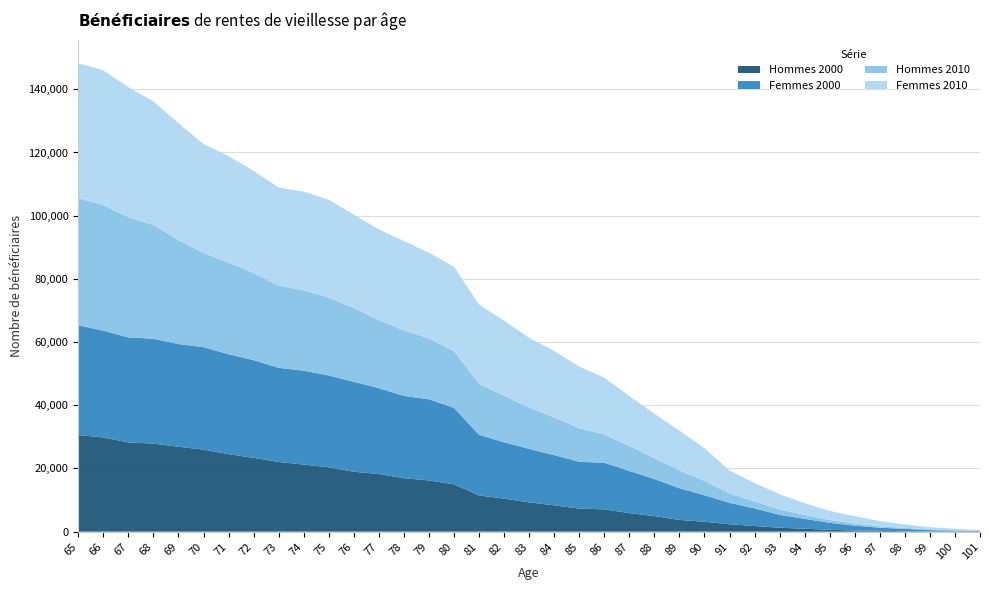

Reading left to right, list all the values displayed in this chart.

Hommes 2000: 30590	29803	28247	27865	26887	25959	24540	23361	22076	21231	20373	18955	18249	16915	16208	14980	11472	10455	9250	8342	7302	7059	5881	4916	3727	3143	2356	1784	1249	930	585	376	238	157	80	51	25
Femmes 2000: 34749	33806	33248	33192	32491	32433	31626	30924	29777	29706	29064	28456	27181	26047	25692	24203	19184	17847	16943	15886	14802	14757	13336	11742	10020	8393	6758	5591	4072	3141	2216	1524	998	744	408	273	171
Hommes 2010: 40207	39750	37993	36012	32860	29801	29000	27577	25994	25428	24658	23369	21509	20715	19266	17966	16132	14755	13037	11925	10600	8981	7881	6609	5622	4497	2941	2189	1696	1237	894	709	455	300	164	96	49
Femmes 2010: 42682	42659	41186	39084	37013	34477	33682	32343	31054	31265	30945	29582	28718	28313	27103	26704	25087	23742	22090	21023	19539	17937	15839	14058	12579	10416	7321	5851	4822	3699	2858	2280	1665	1083	732	482	270